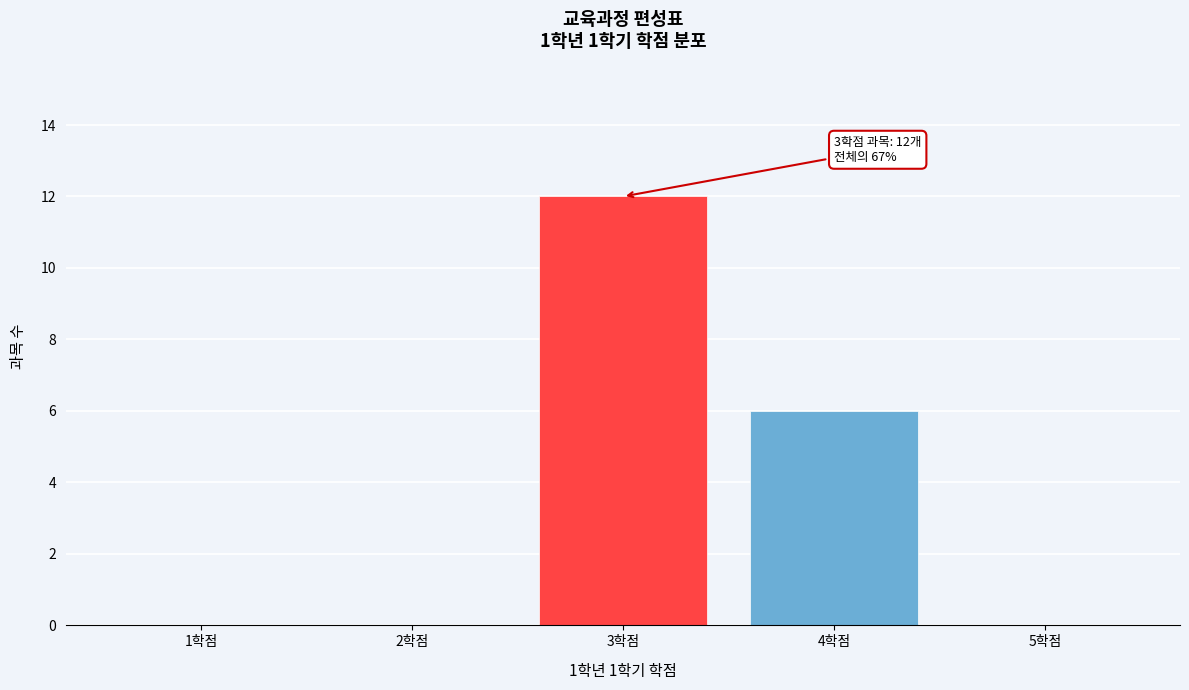

Reading left to right, extract all data points from this chart.

1학점=0	2학점=0	3학점=12	4학점=6	5학점=0